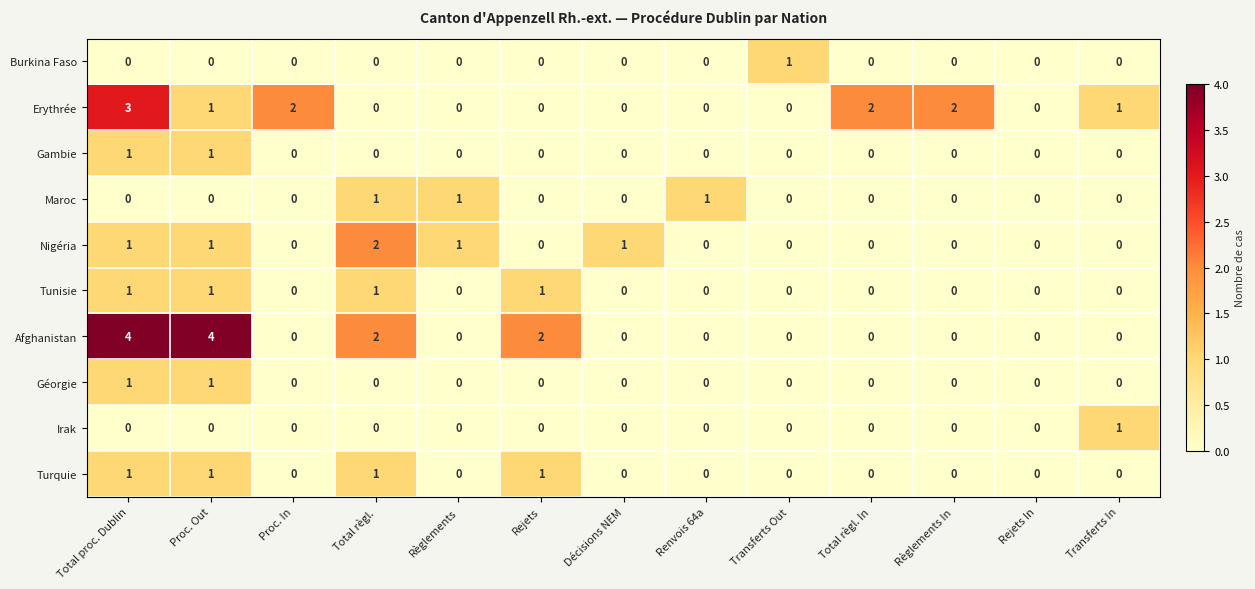

How many Géorgie values are between 0 and 1?

13